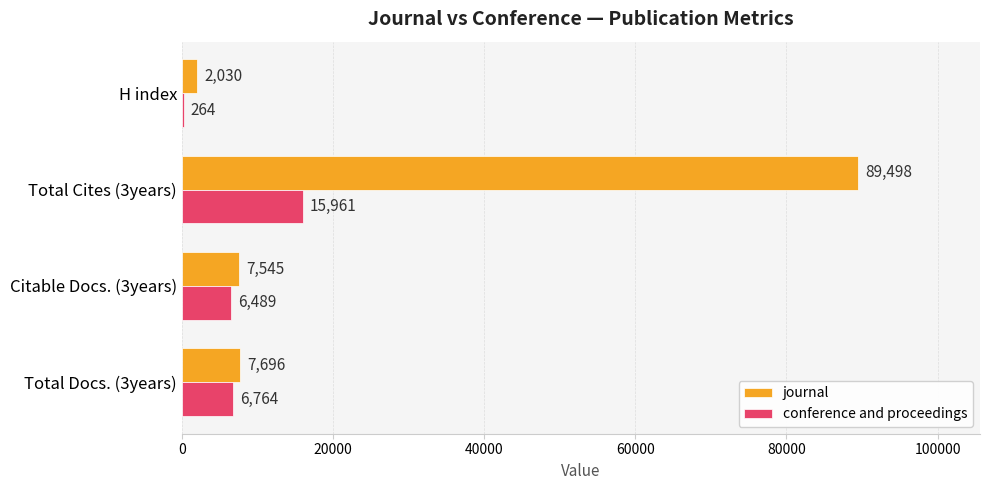

What is the greatest value displayed?

89498